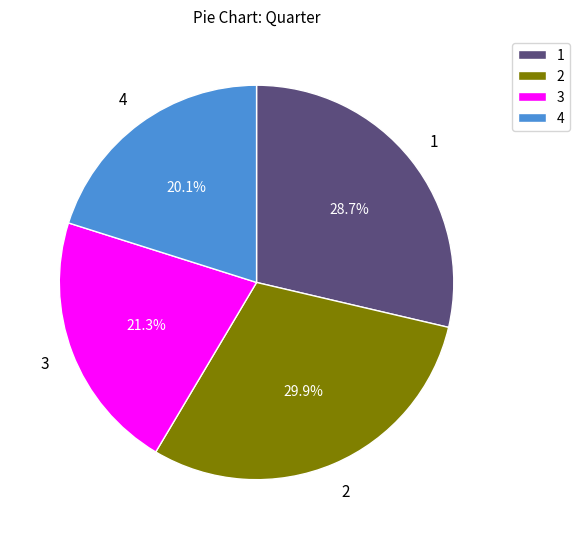

Count the number of slices in the pie.

4